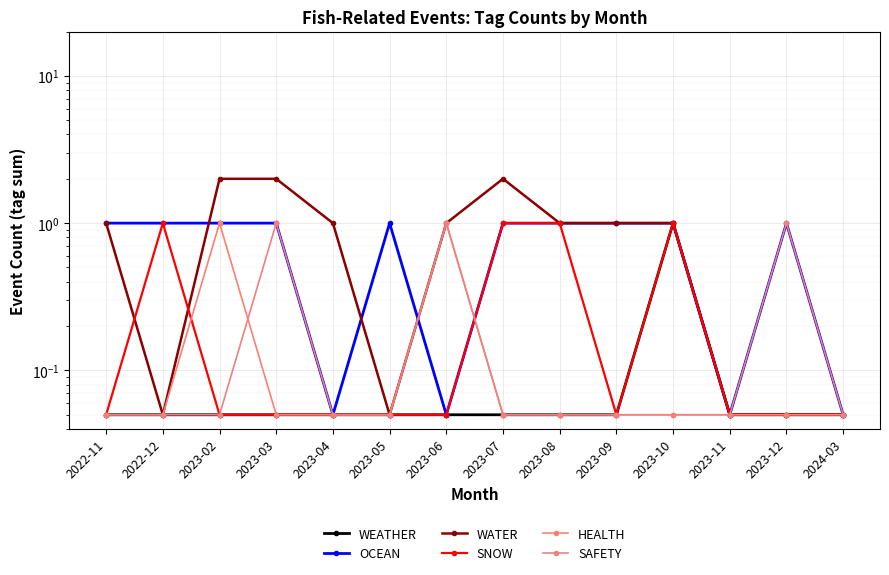

Which has a higher value, 2022-12 or 2023-02?

2022-12